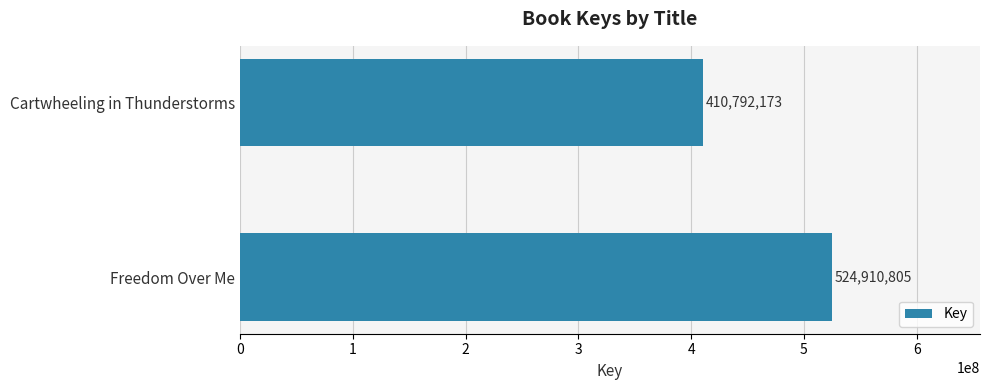

The value at Cartwheeling in Thunderstorms is 227267318. True or false?

False